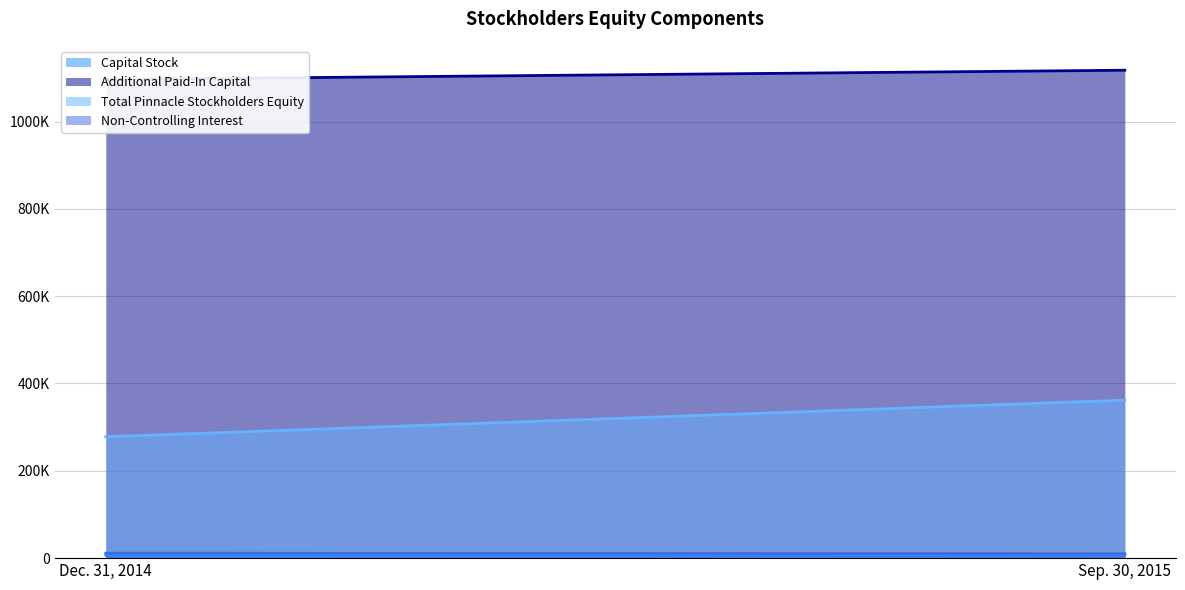

What is the difference between the Capital Stock values at Sep. 30, 2015 and Dec. 31, 2014?

89